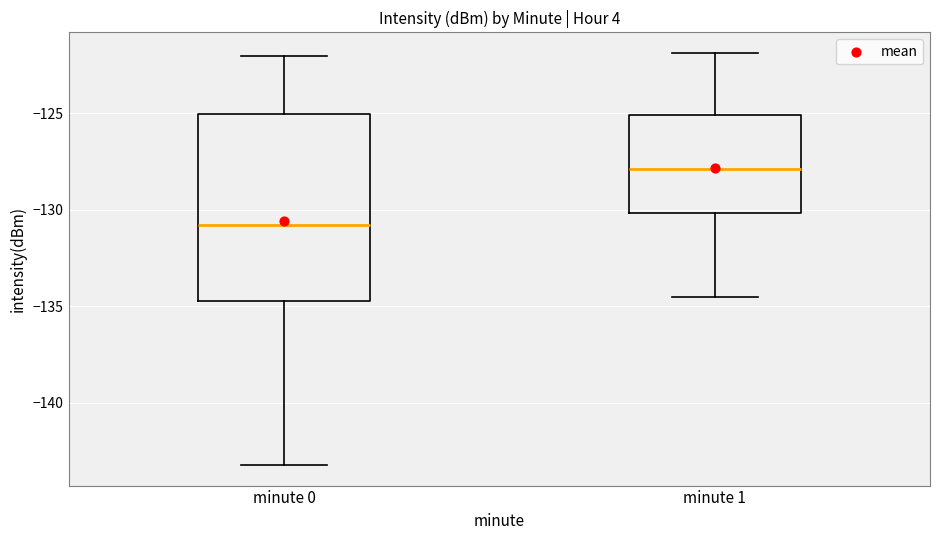

Which box is the tallest, from its lower edge to its upper edge?

minute 0